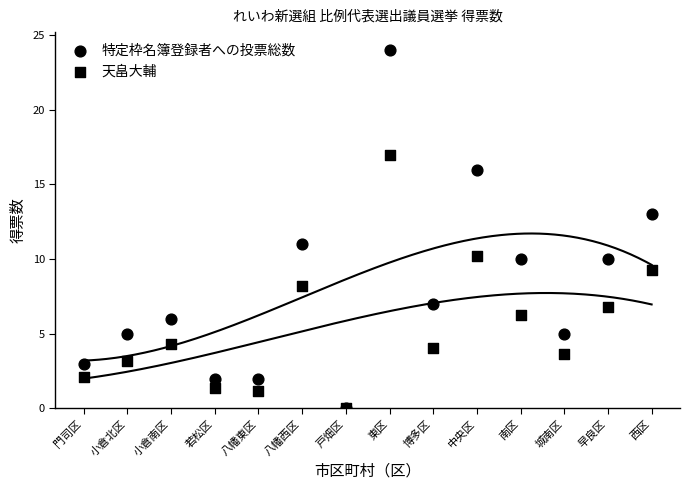

Which series contains the highest Y value?

特定枠名簿登録者への投票総数